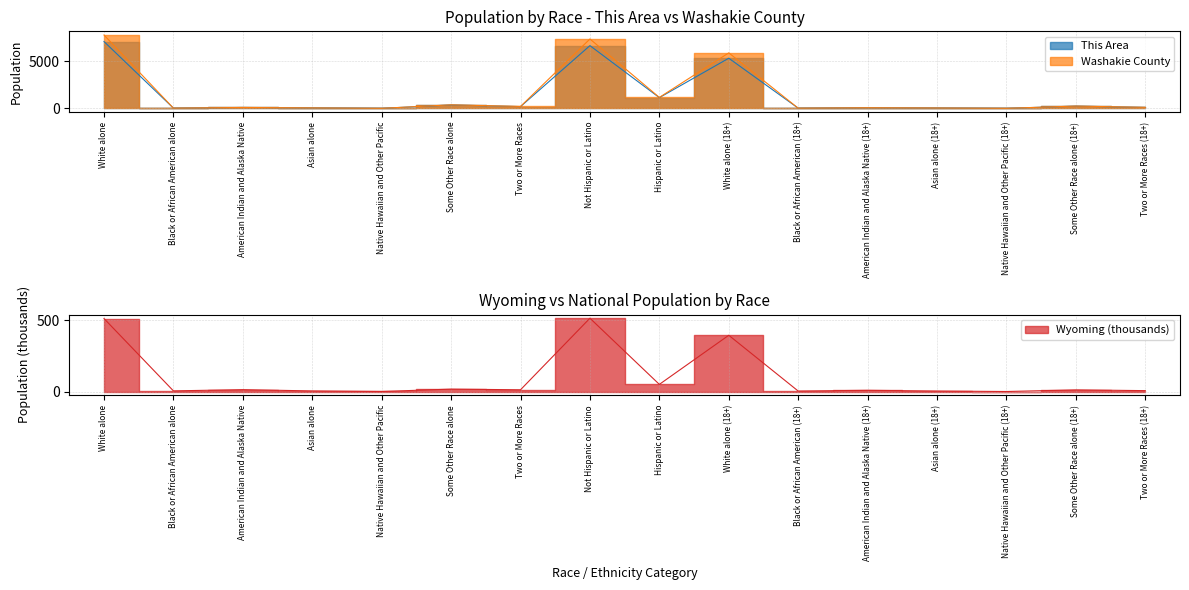

True or false: Washakie County and This Area intersect in this chart.

False